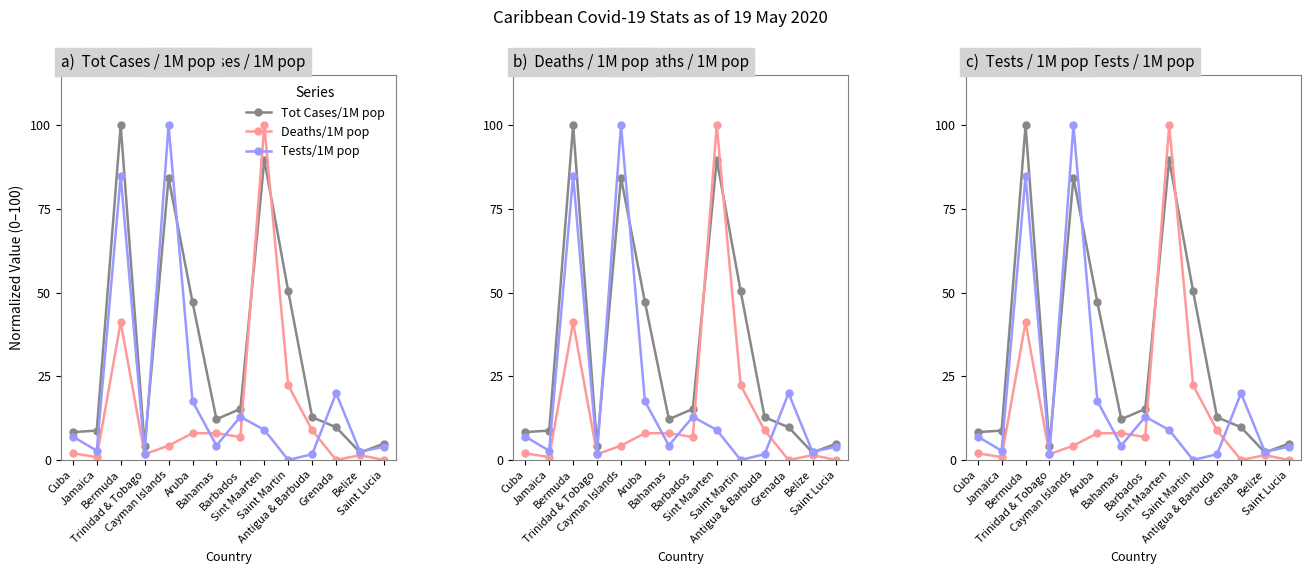

At which label does Deaths/1M pop reach its minimum?

Grenada